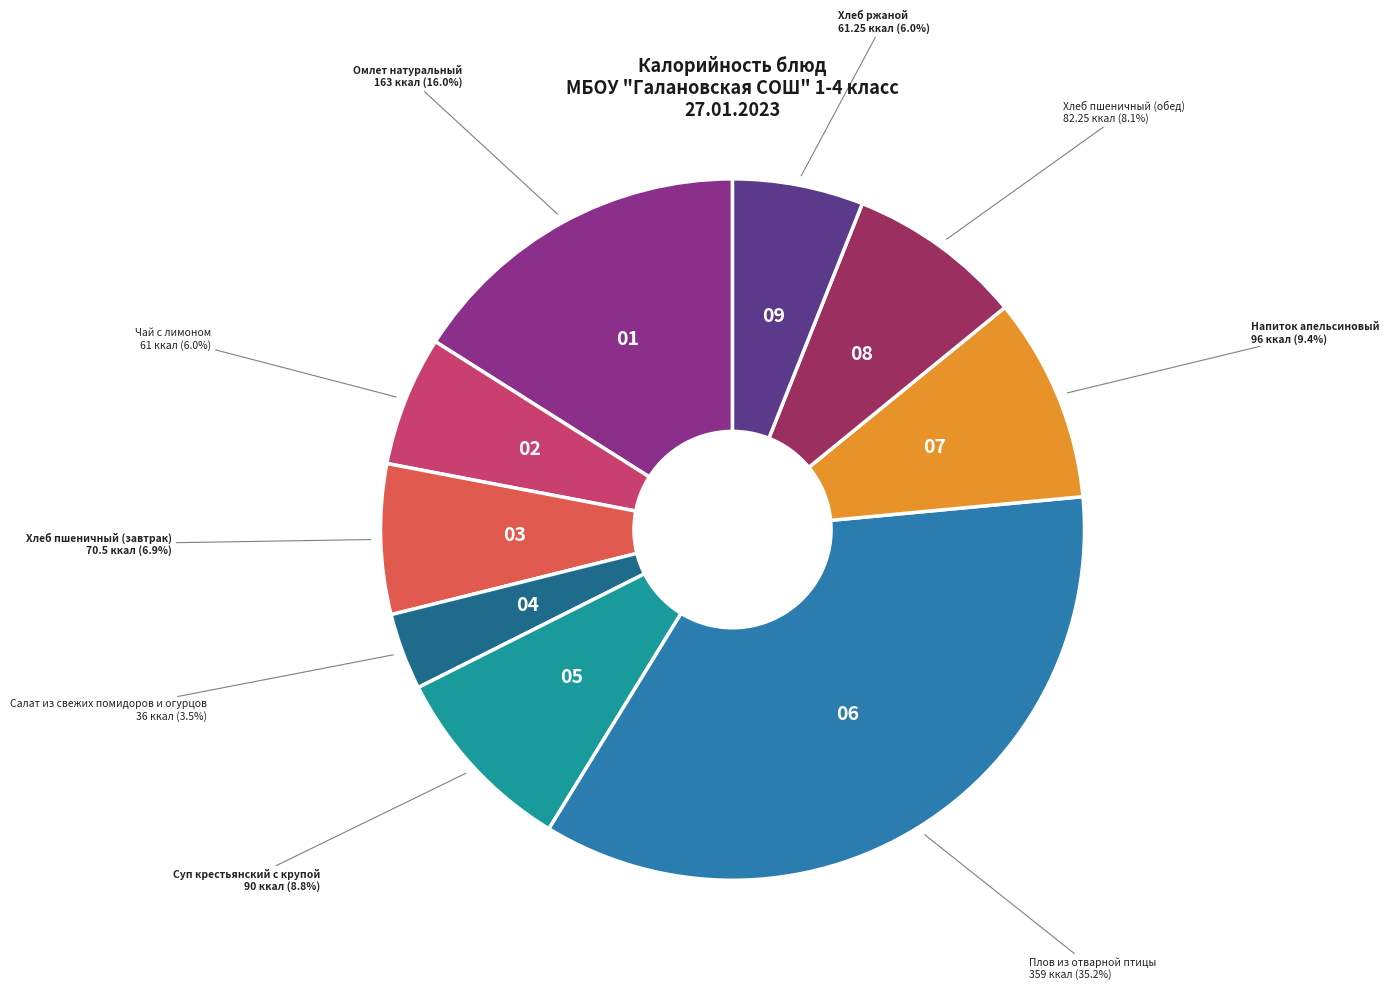

To the nearest percent, what is the difference between the largest and smallest slice percentages?

32%